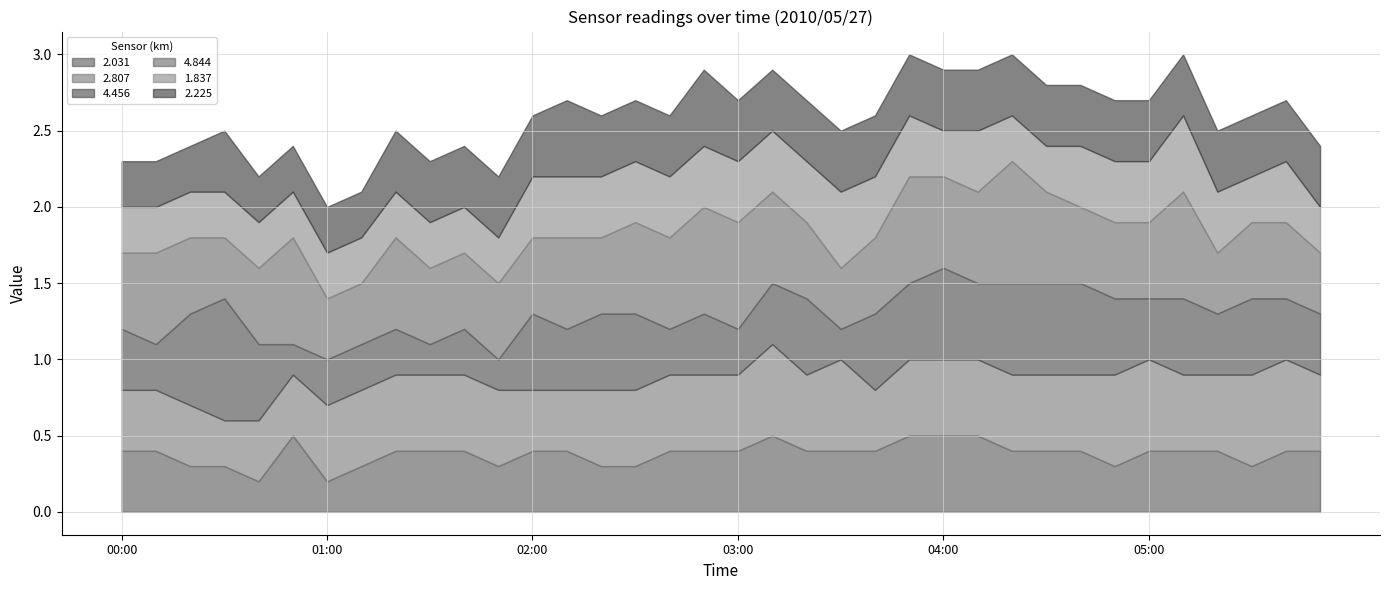

What is the sum of all 2.031 values?

13.7